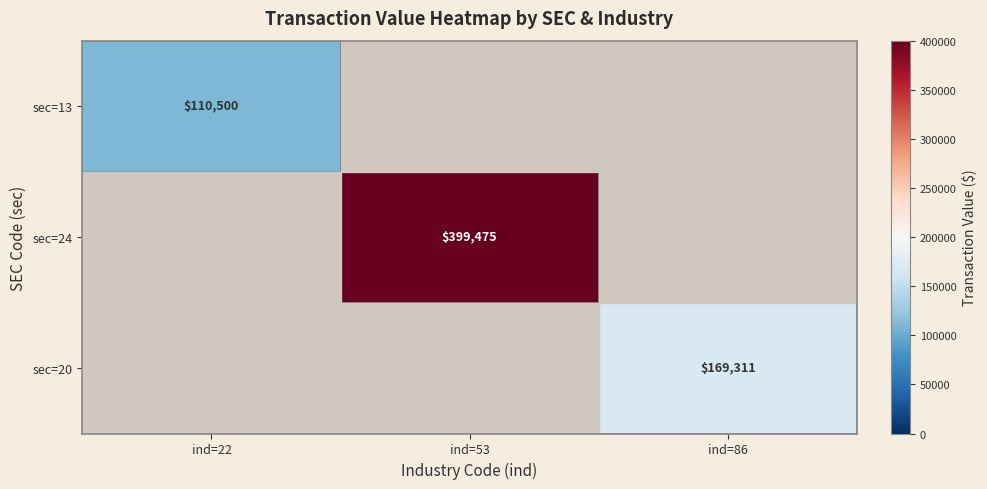

Is it true that sec=20 equals 295853 at ind=86?

False